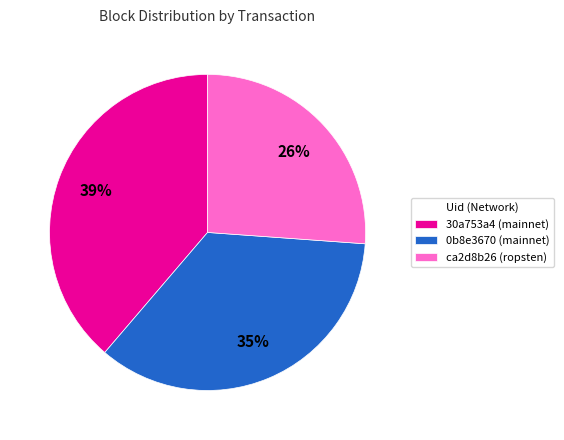

To the nearest percent, what is the combined percentage of 0b8e3670 (mainnet) and 30a753a4 (mainnet)?

74%